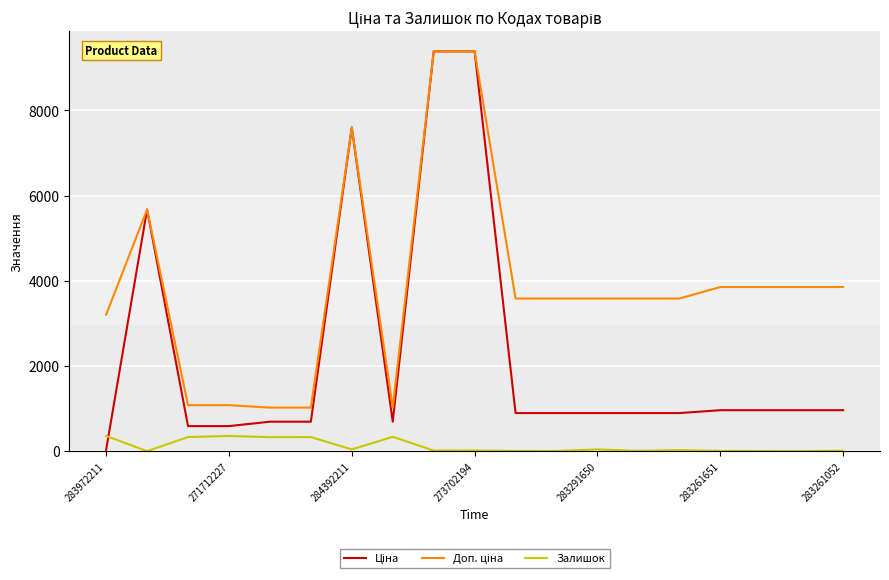

What is the greatest value displayed?

9384.0